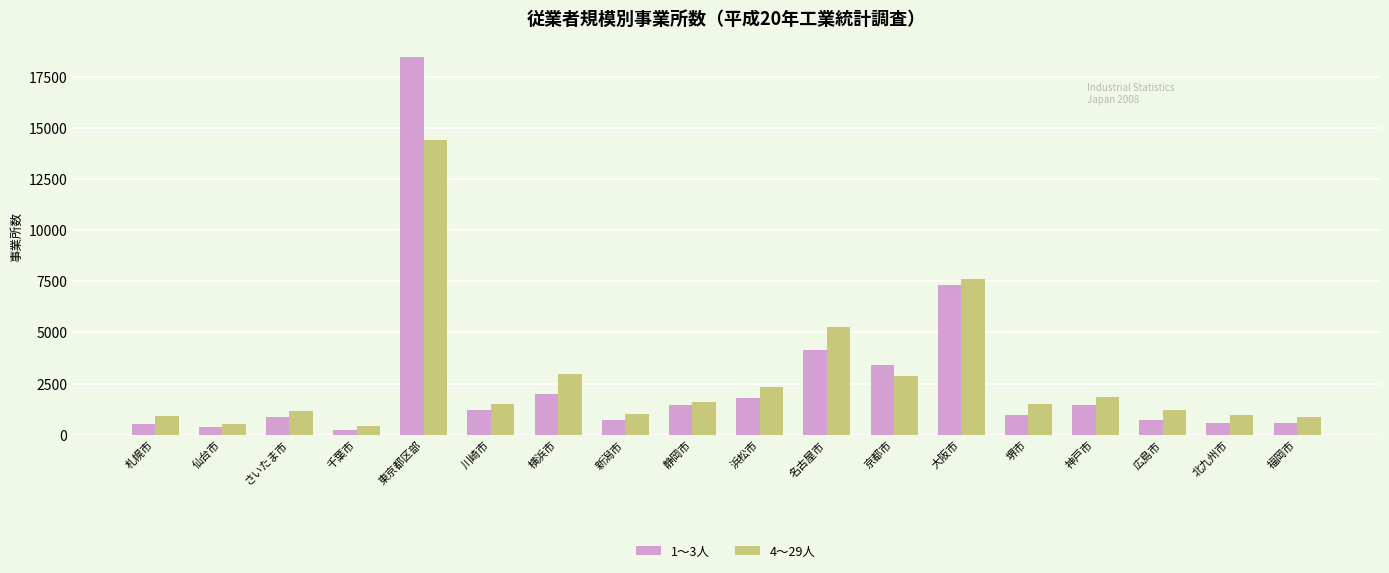

Are the bars grouped side by side (vs. stacked)?

Yes